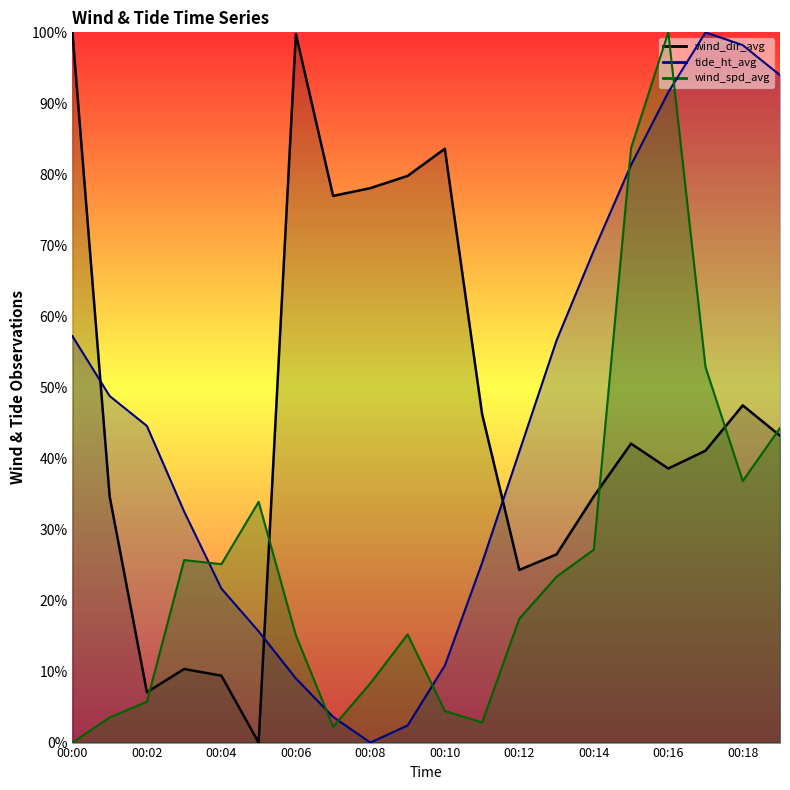

At which category does wind_dir_avg reach its first local peak?

00:03